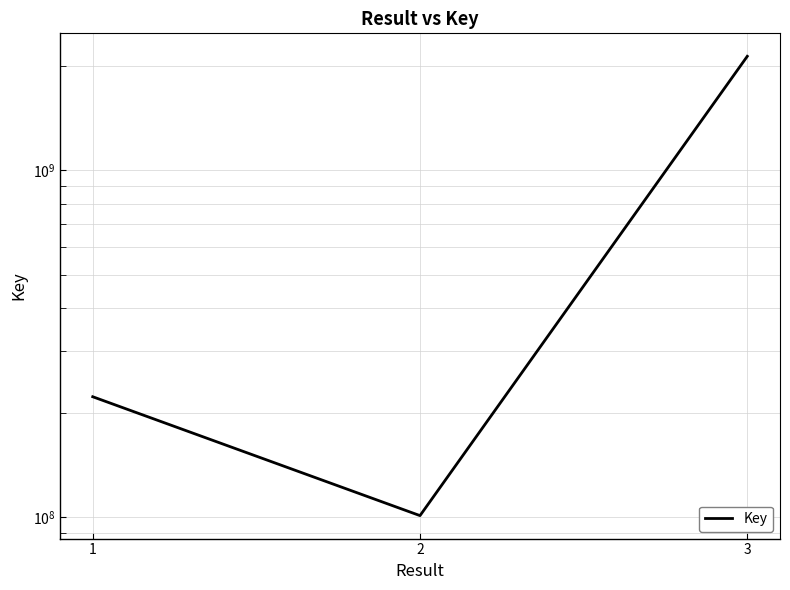

How many lines are shown in the chart?

1